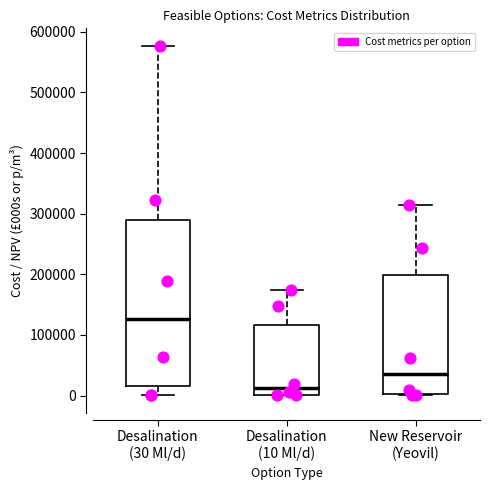

Which box's median line is the highest?

Desalination (30 Ml/d)